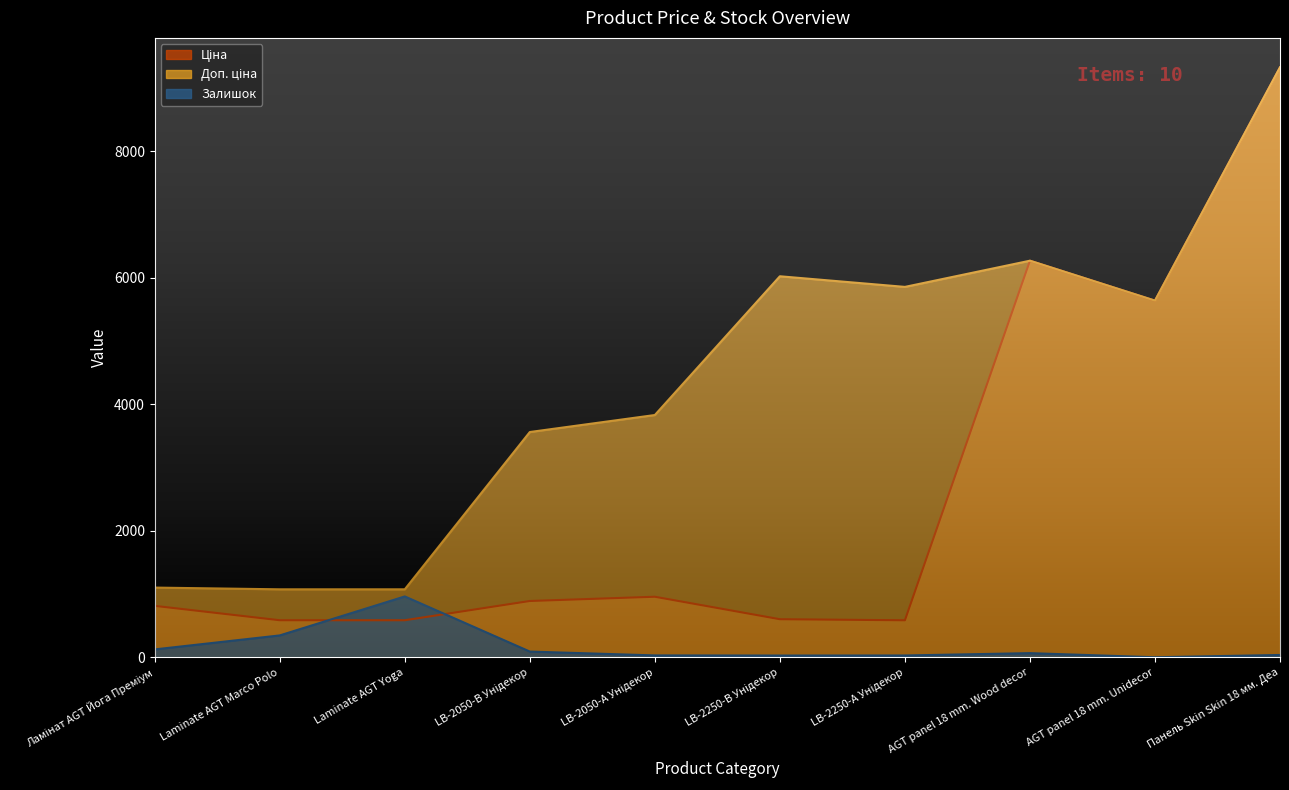

How many data points in Ціна are less than 889?

5